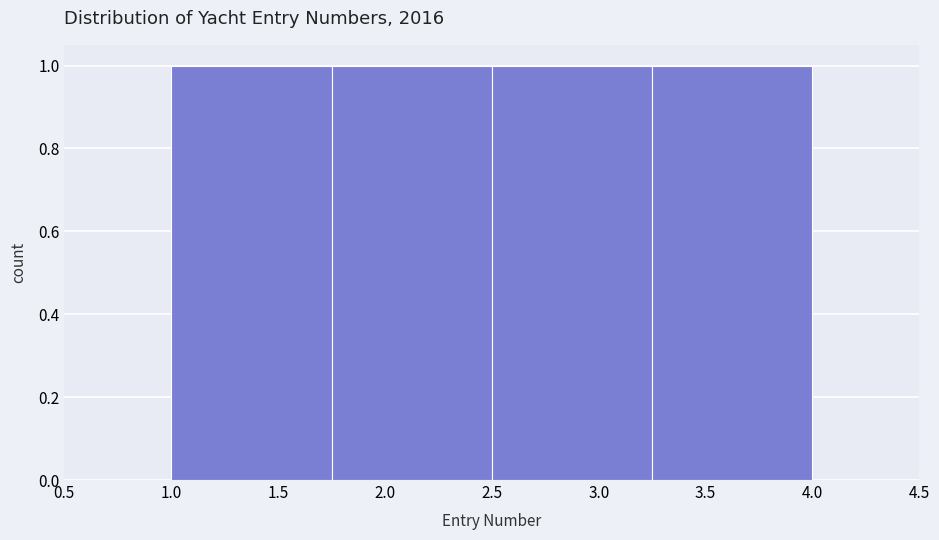

What is the height of the bar covering 2.50 to 3.25 on the x-axis? The values are not printed on the chart, so give them approximately, as read against the axis.

1